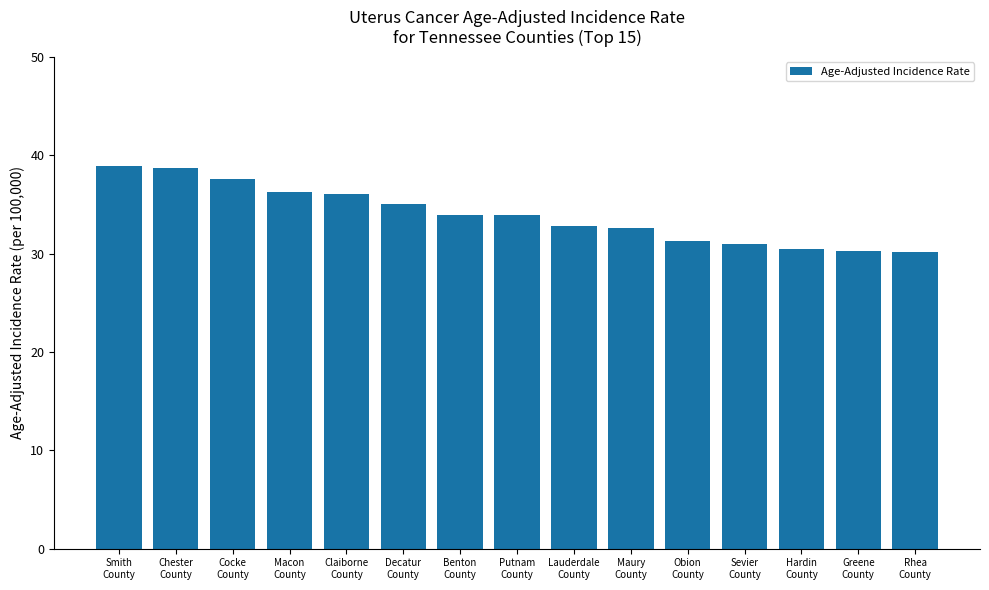

What is the sum of the values at Smith
County and Cocke
County?

76.5